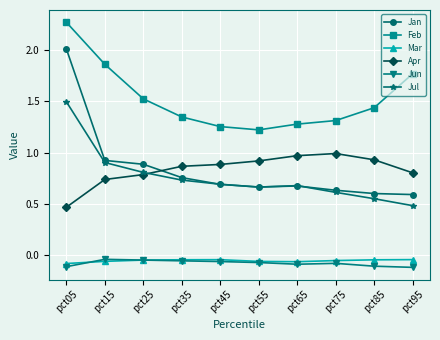

Where is Feb nearest to the value 1?

pct55